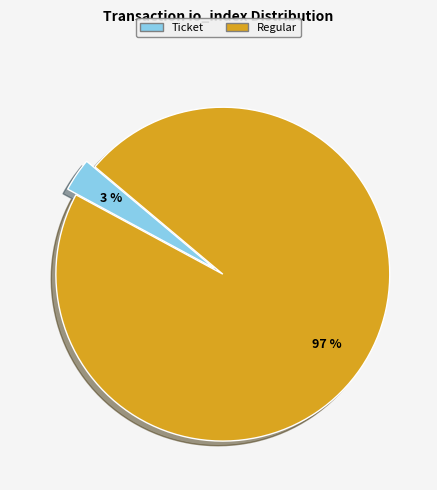

Is there any slice that represents more than half of the pie?

Yes